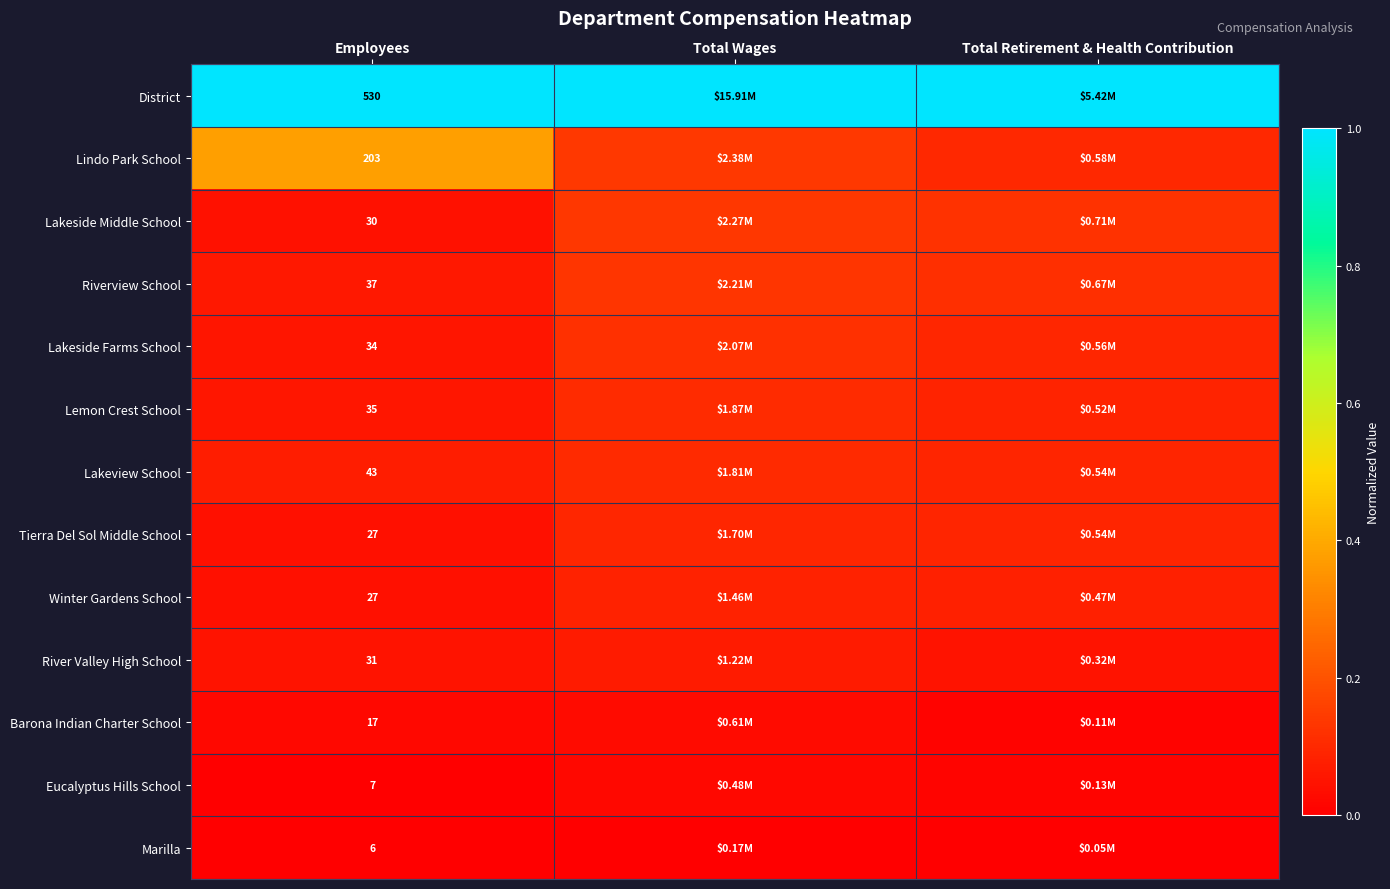

Is the value of Winter Gardens School at Employees greater than the value of Lemon Crest School at Employees?

No